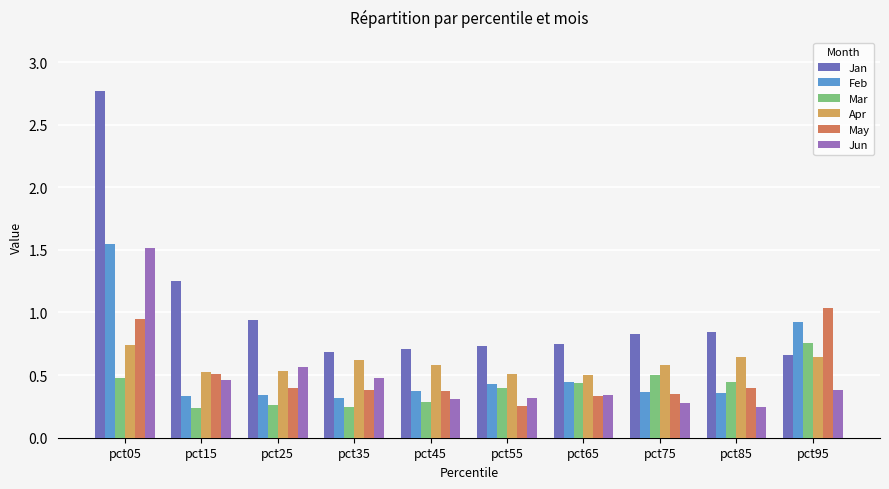

What is the total value across all series at pct15?

3.3